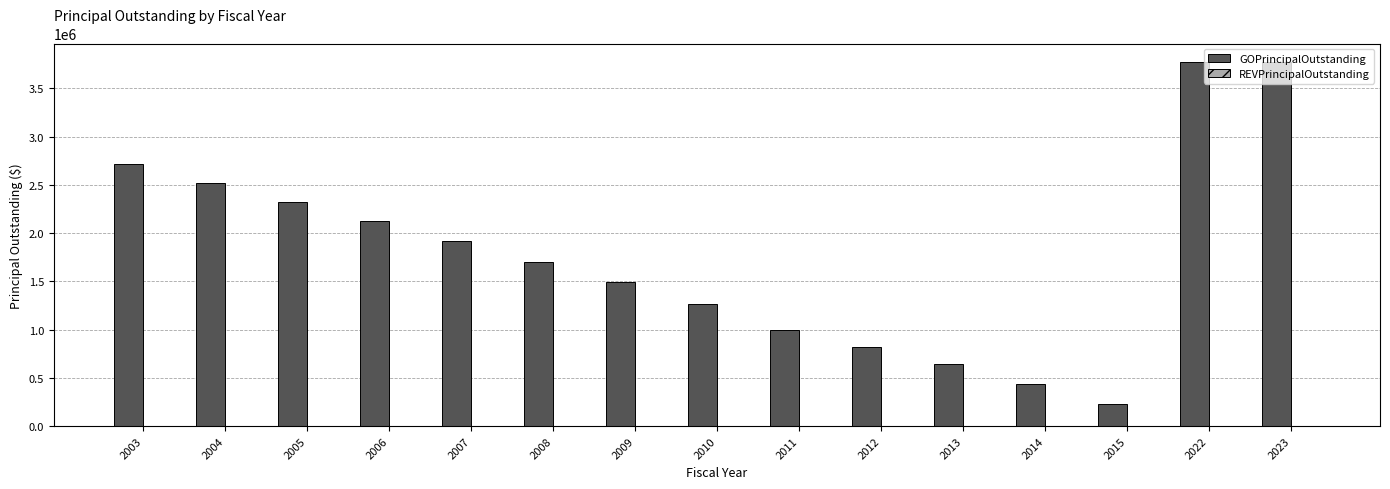

What is the average value?

1781667